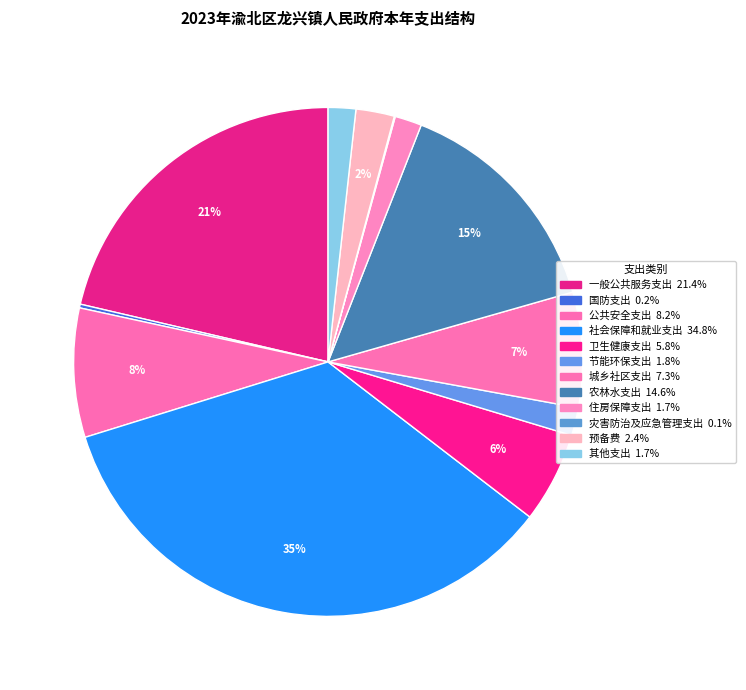

How many segments does this pie chart have?

12